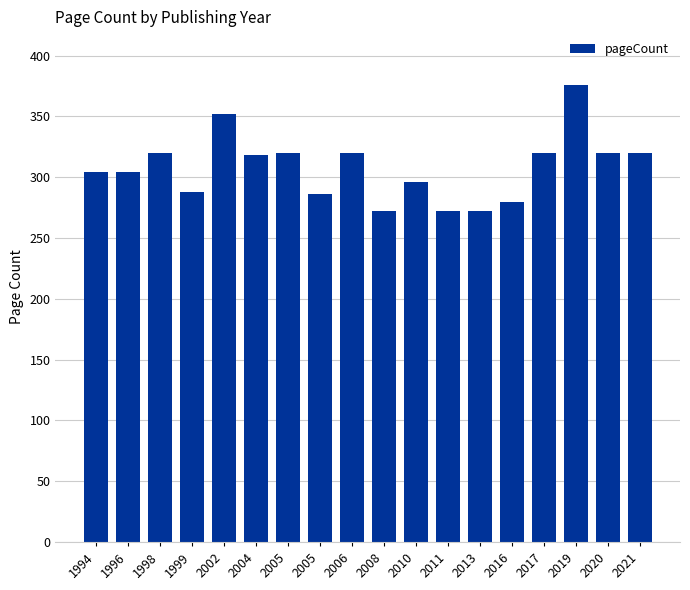

What is the sum of the values at 2019 and 2016?

656